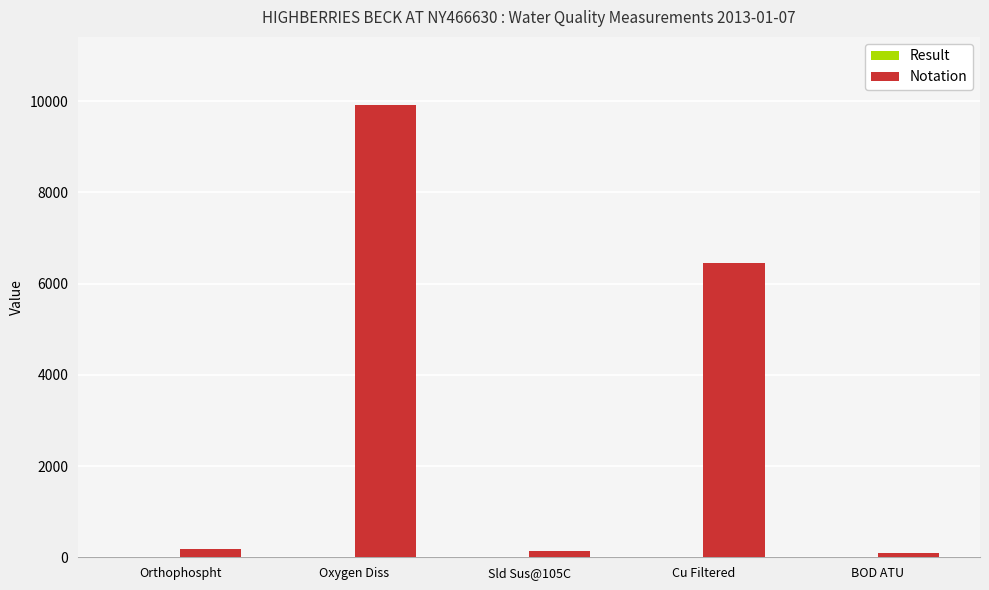

Which series has the largest total across all categories?

Notation